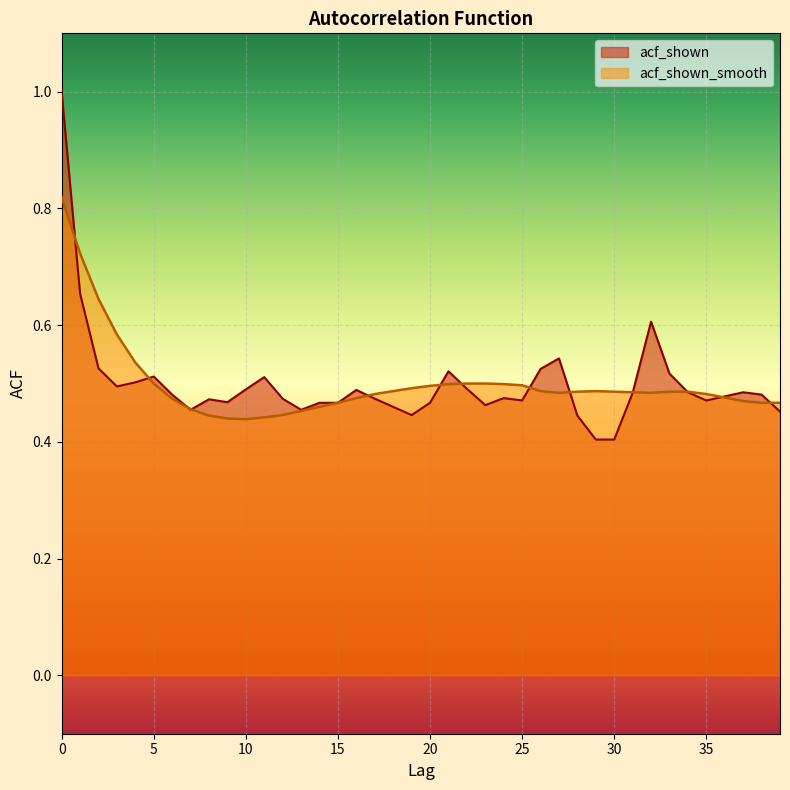

Between 18 and 12, which is larger?

12